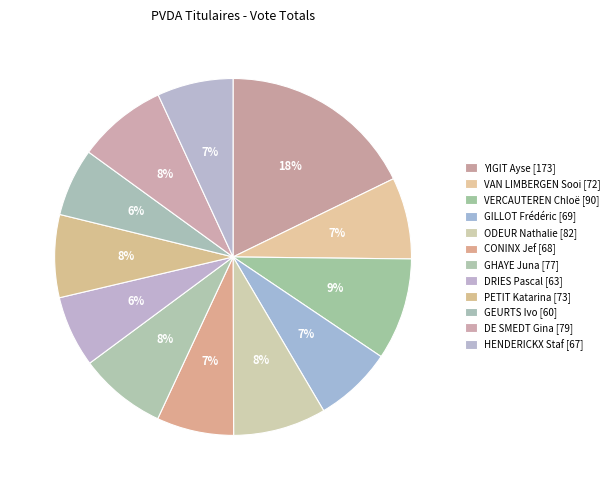

How many slices are in this pie chart?

12